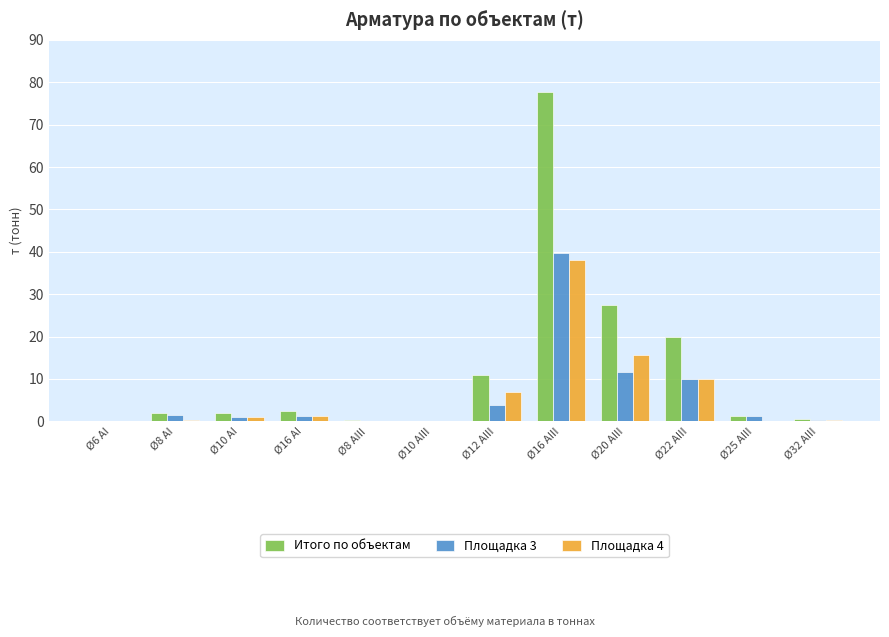

What are all the series names shown in the legend?

Итого по объектам, Площадка 3, Площадка 4